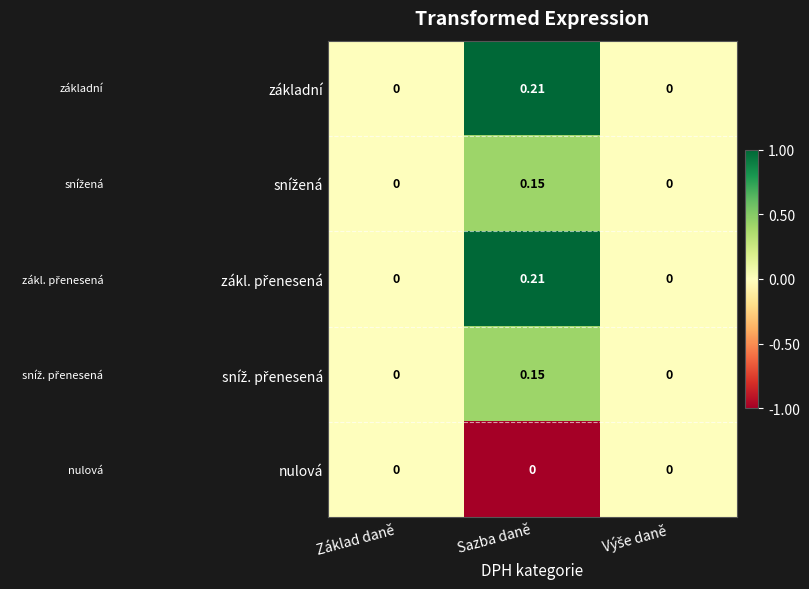

Which label corresponds to the largest value in the chart?

Sazba daně